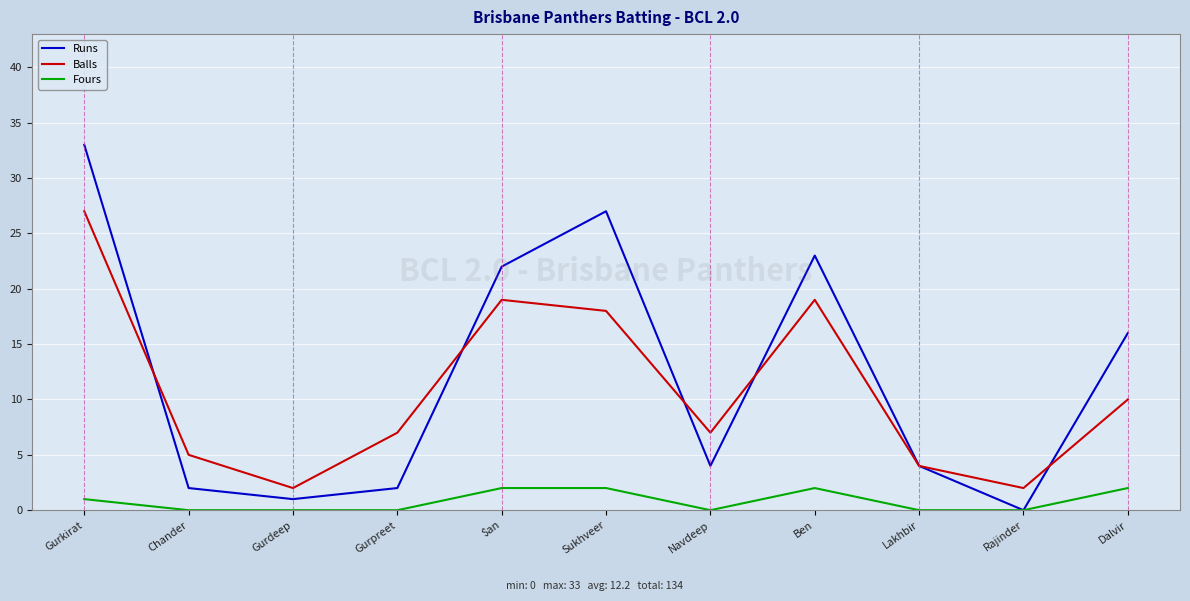

List the series in order of their peak value, highest first.

Runs, Balls, Fours